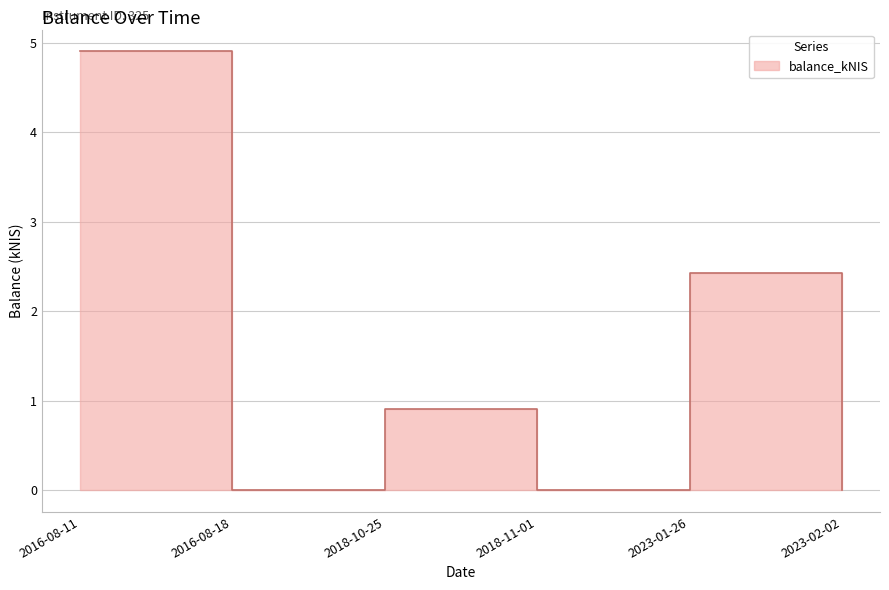

How many positive values are there?

3